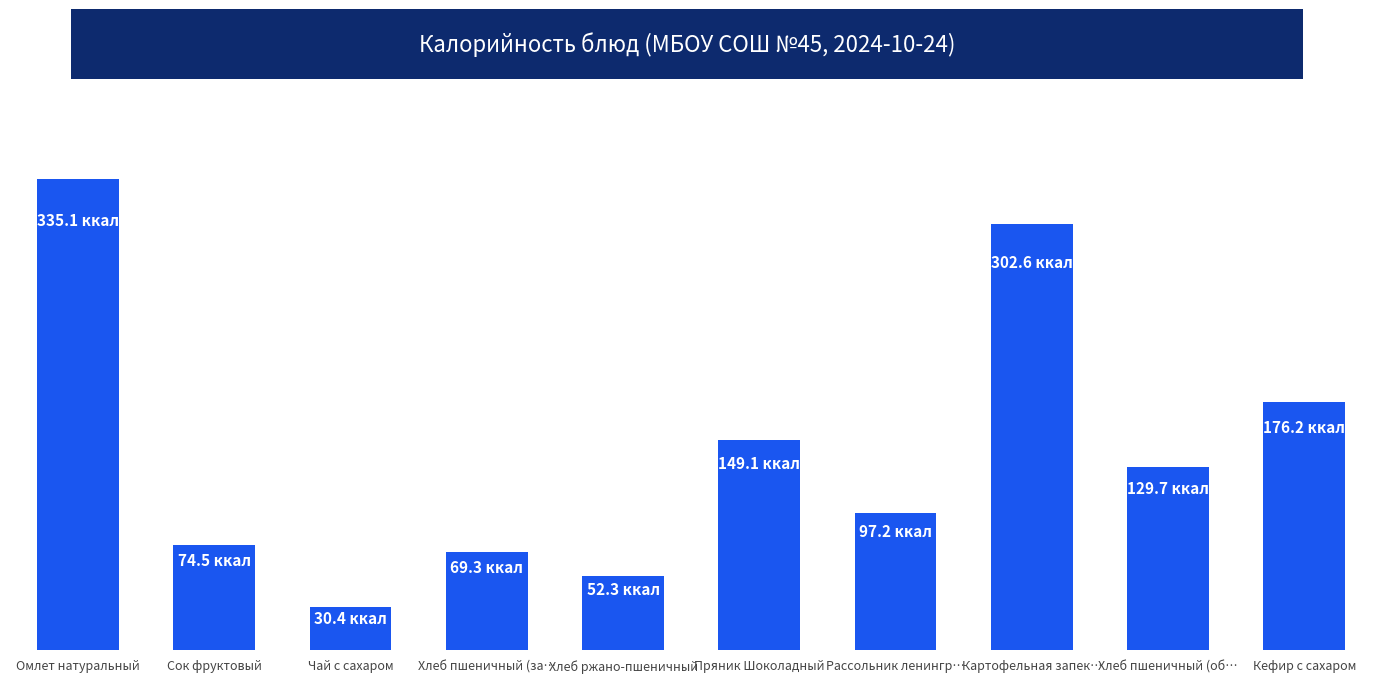

Where does the data first go above 129?

Омлет натуральный